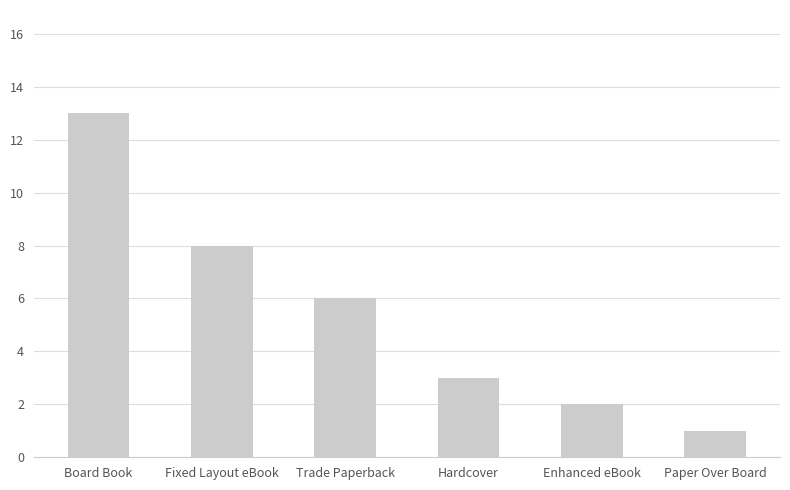

List the labels in order of value, largest first.

Board Book, Fixed Layout eBook, Trade Paperback, Hardcover, Enhanced eBook, Paper Over Board